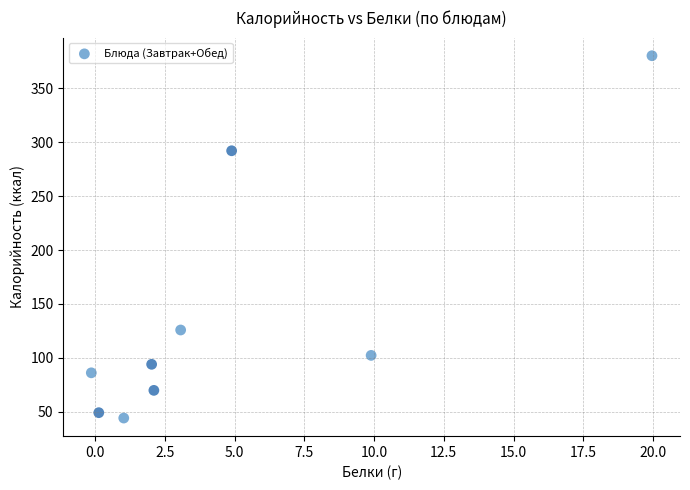

What Y value in the scatter plot is closest to 212?

292.1